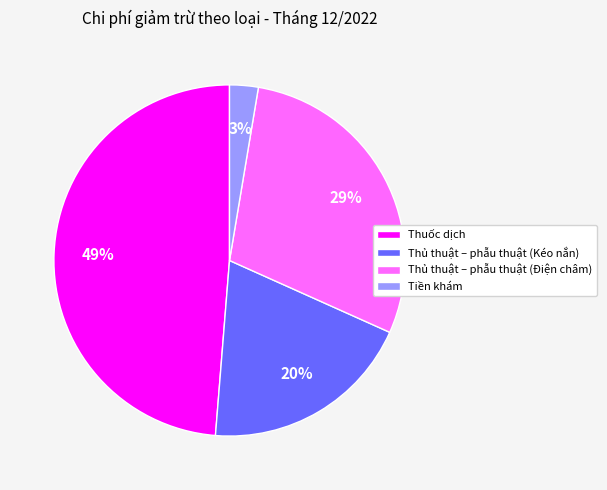

True or false: Tiền khám accounts for 3% of the total.

True